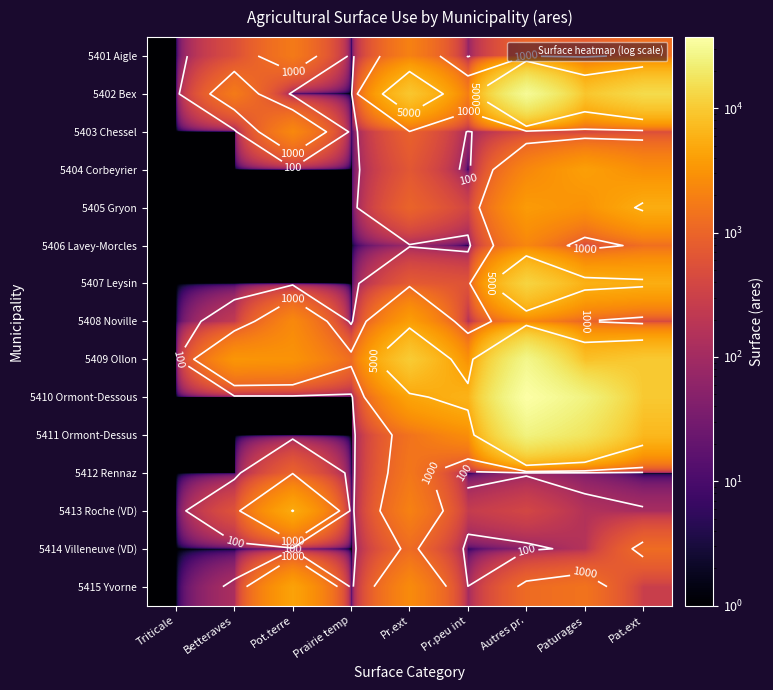

What is the approximate value of 5415 Yvorne at Triticale?

1